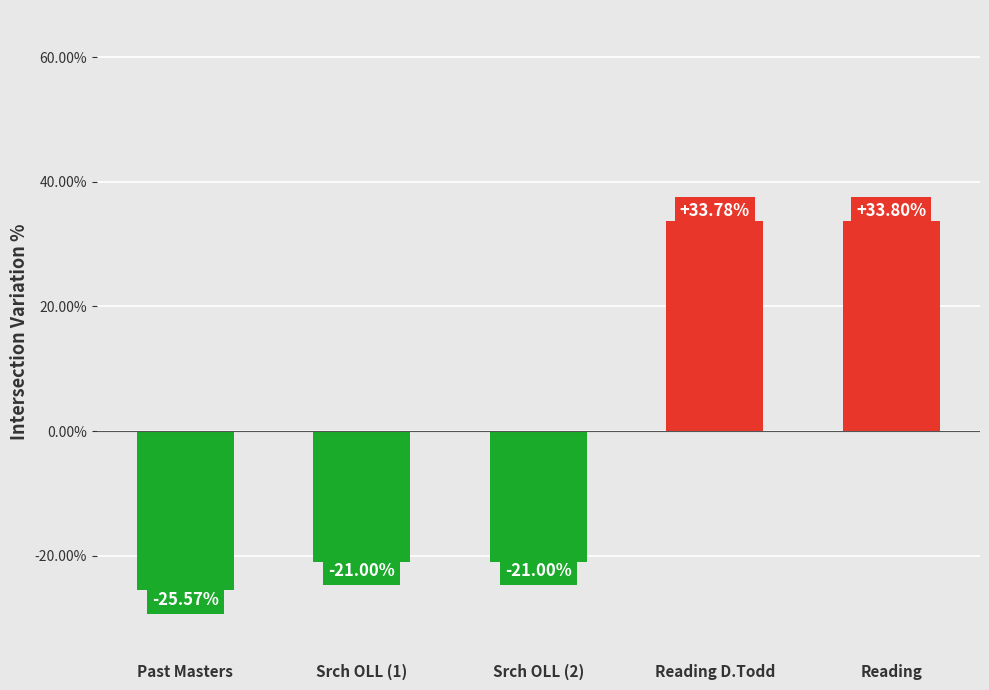

How many bars are there in total?

5